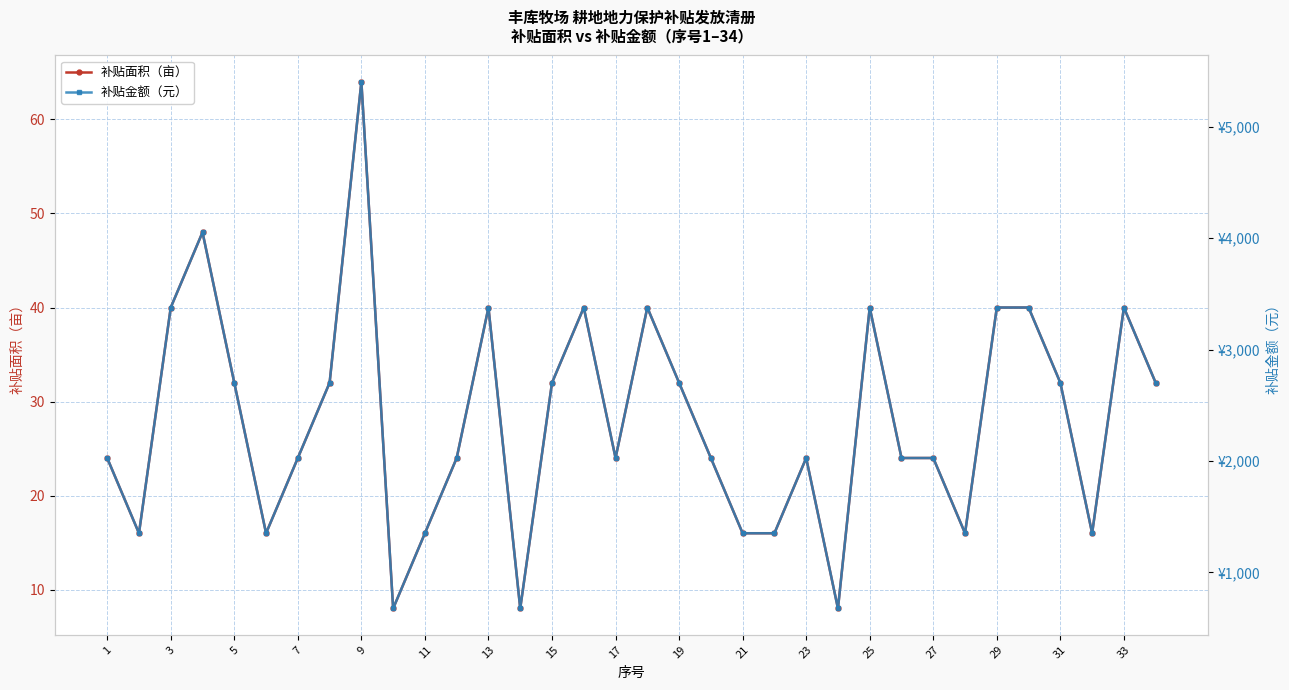

What is the average value of the 补贴面积（亩） series?

28